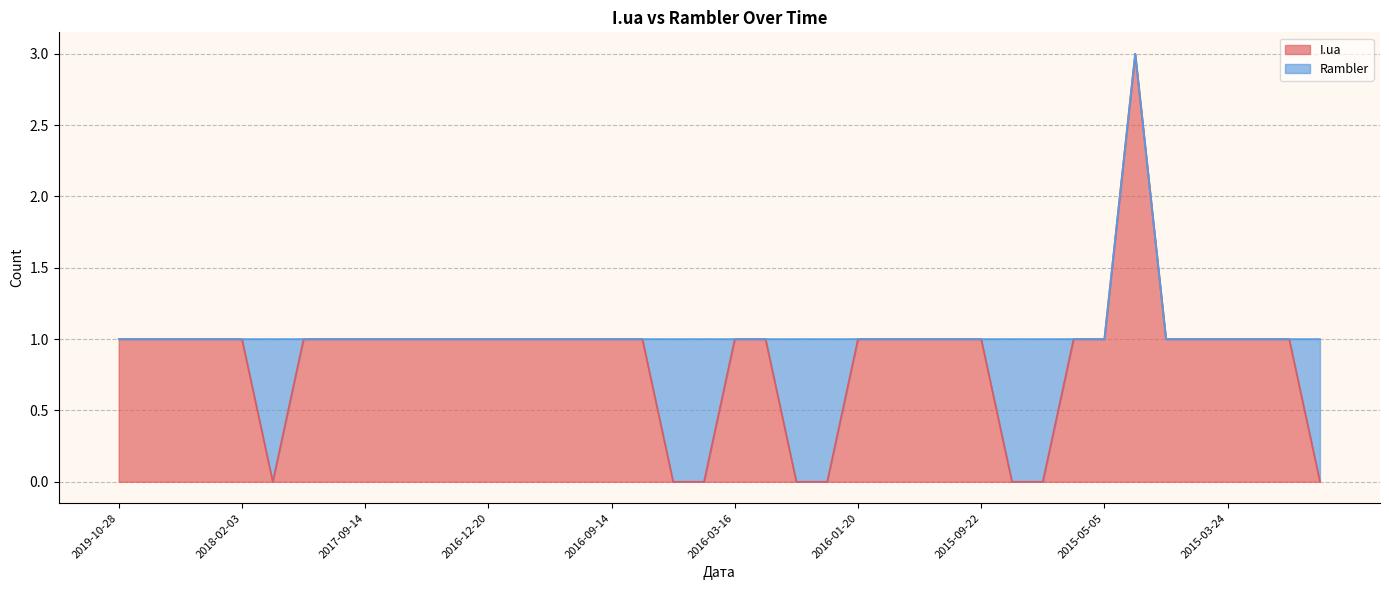

Rank the categories by value from lowest to highest.

2017-12-04, 2016-04-13, 2016-04-06, 2016-02-19, 2016-01-25, 2015-08-05, 2015-07-03, 2014-12-12, 2019-10-28, 2019-01-06, 2018-11-01, 2018-03-15, 2018-02-03, 2017-10-15, 2017-10-07, 2017-09-14, 2017-07-03, 2017-06-05, 2017-02-11, 2016-12-20, 2016-11-02, 2016-10-11, 2016-09-23, 2016-09-14, 2016-06-07, 2016-03-16, 2016-03-12, 2016-01-20, 2016-01-14, 2015-12-16, 2015-10-28, 2015-09-22, 2015-05-17, 2015-05-05, 2015-04-17, 2015-03-30, 2015-03-24, 2015-03-18, 2015-01-22, 2015-04-30